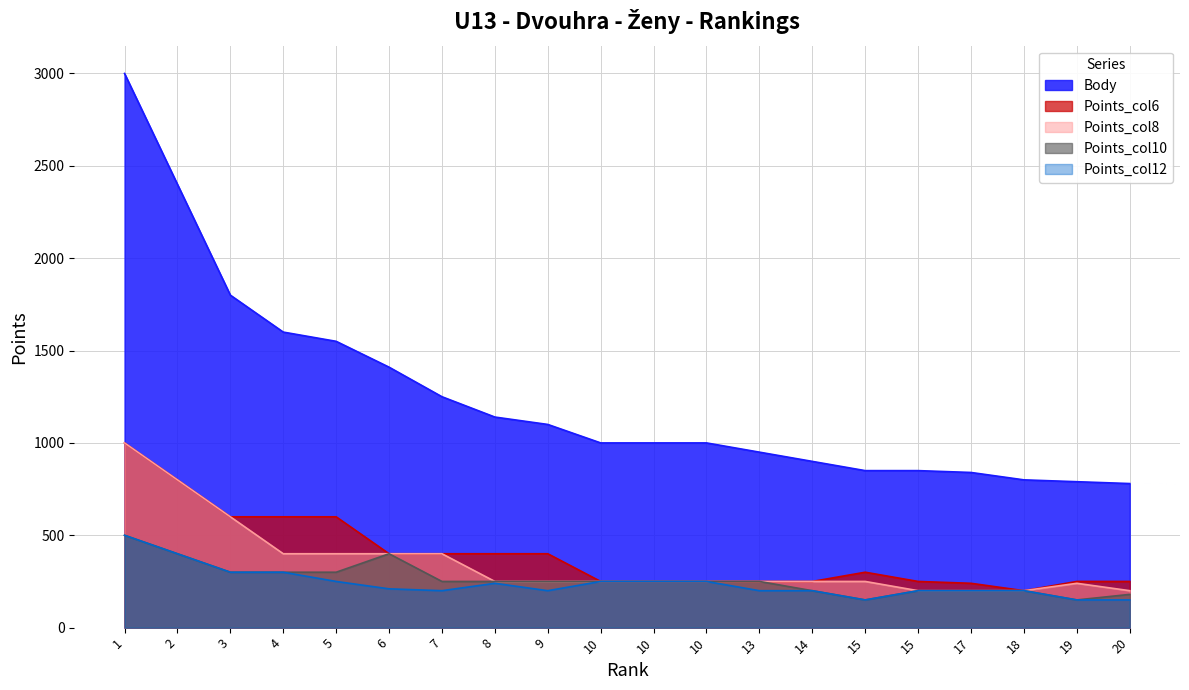

True or false: Points_col10 and Body cross at least once.

False